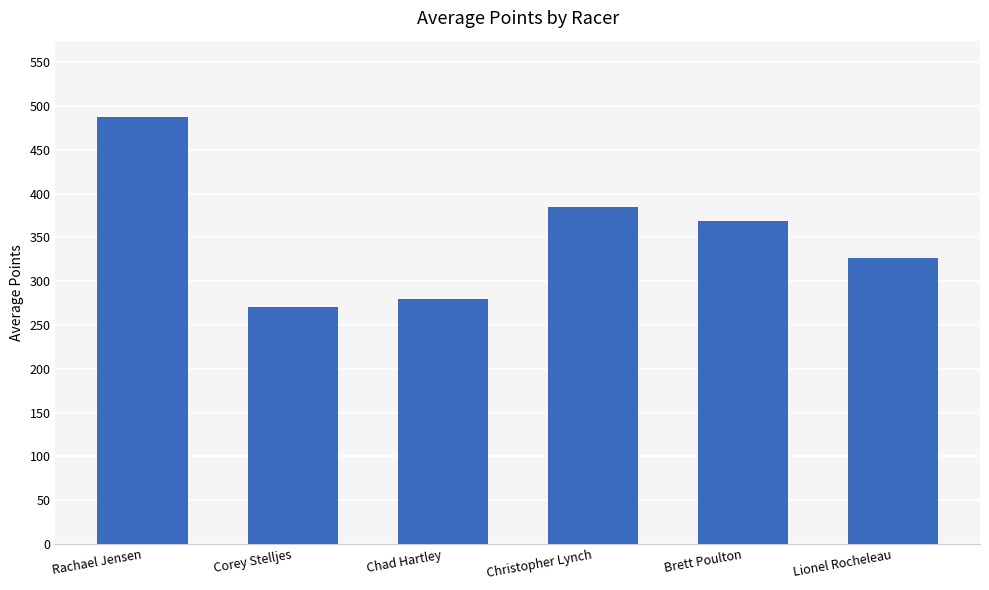

What position from the right is Corey Stelljes?

5